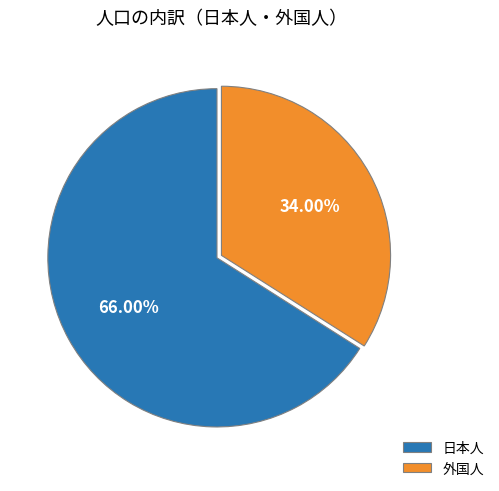

How many slices are in this pie chart?

2